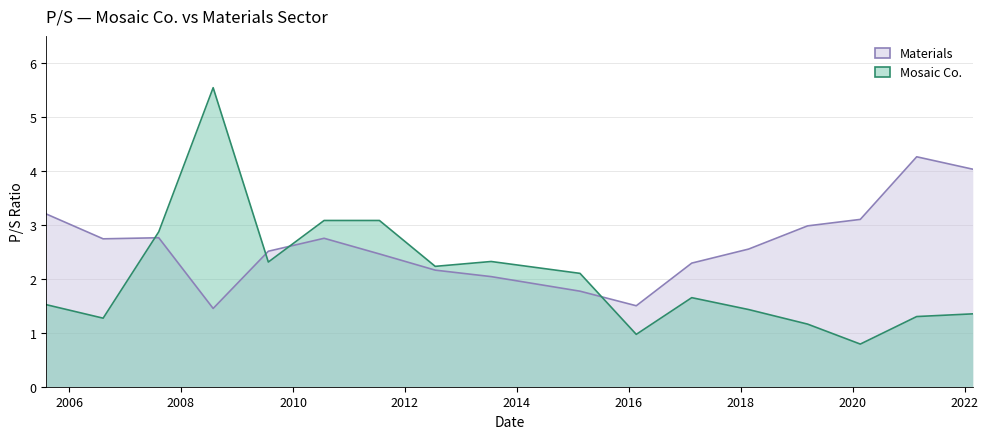

What is the spread (max minus min) of values at 2005-08-05?

1.7